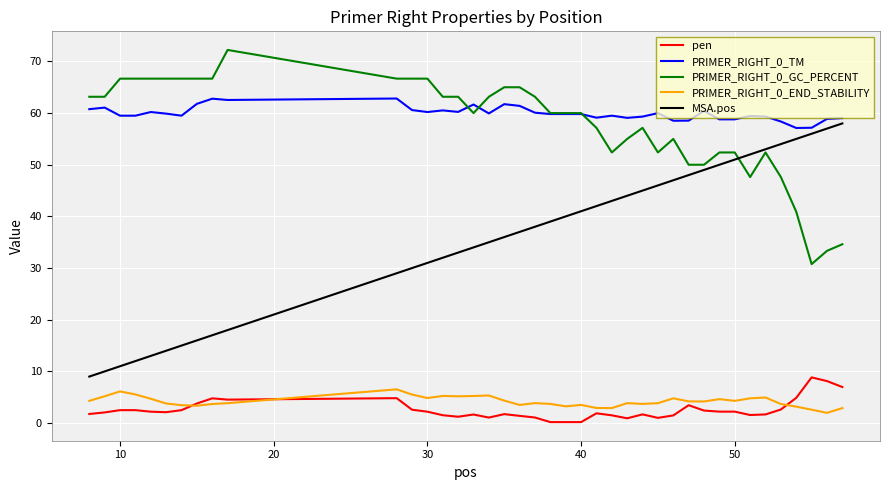

True or false: pen and PRIMER_RIGHT_0_GC_PERCENT intersect in this chart.

False